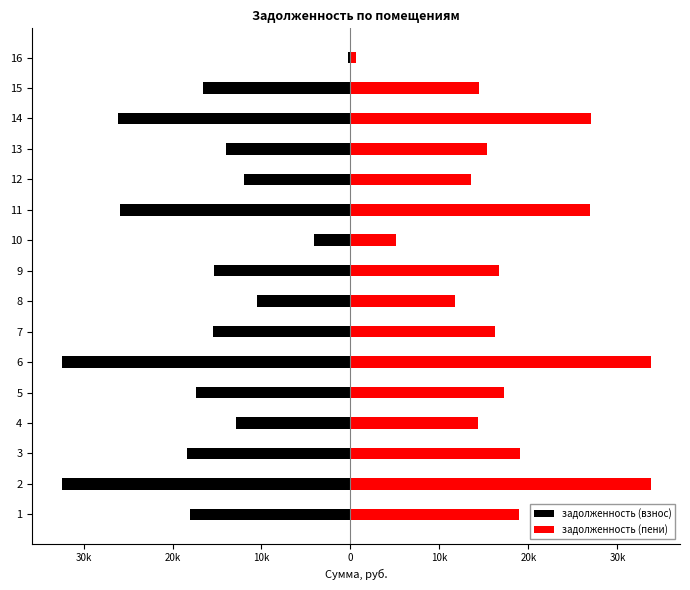

List the series in order of their peak value, highest first.

задолженность (пени), задолженность (взнос)